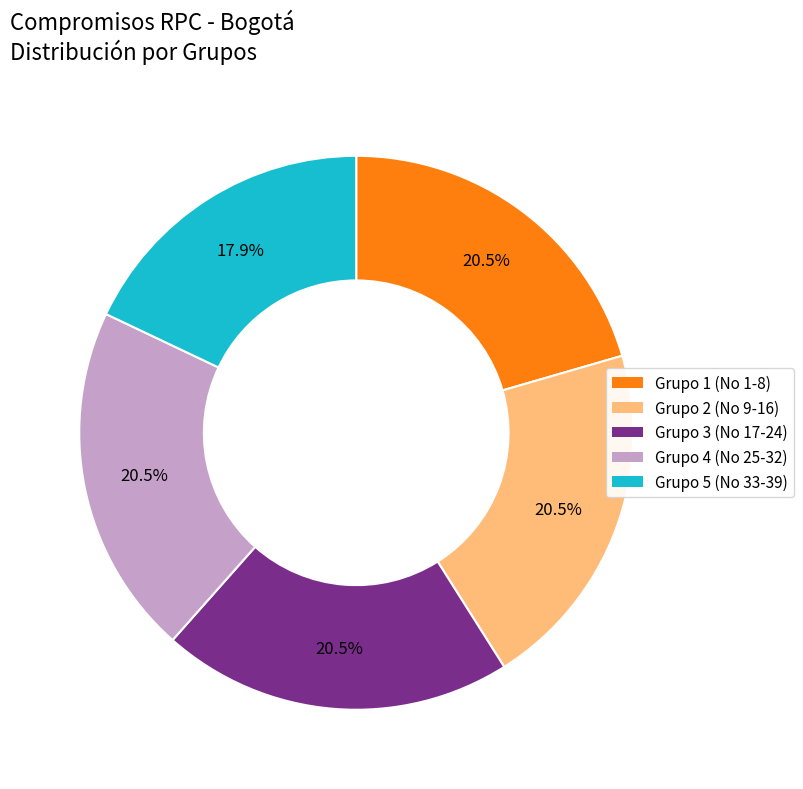

Is there a majority slice in this chart?

No